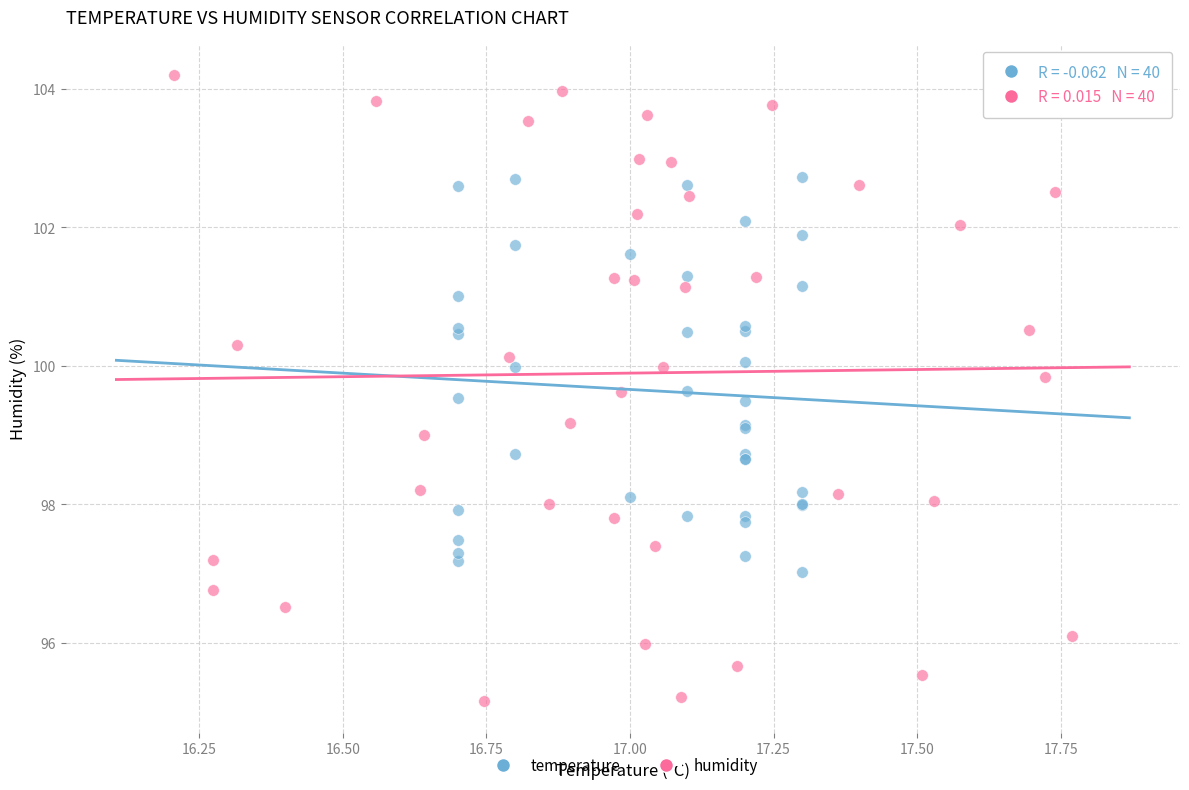

Which series reaches the minimum Y coordinate?

humidity